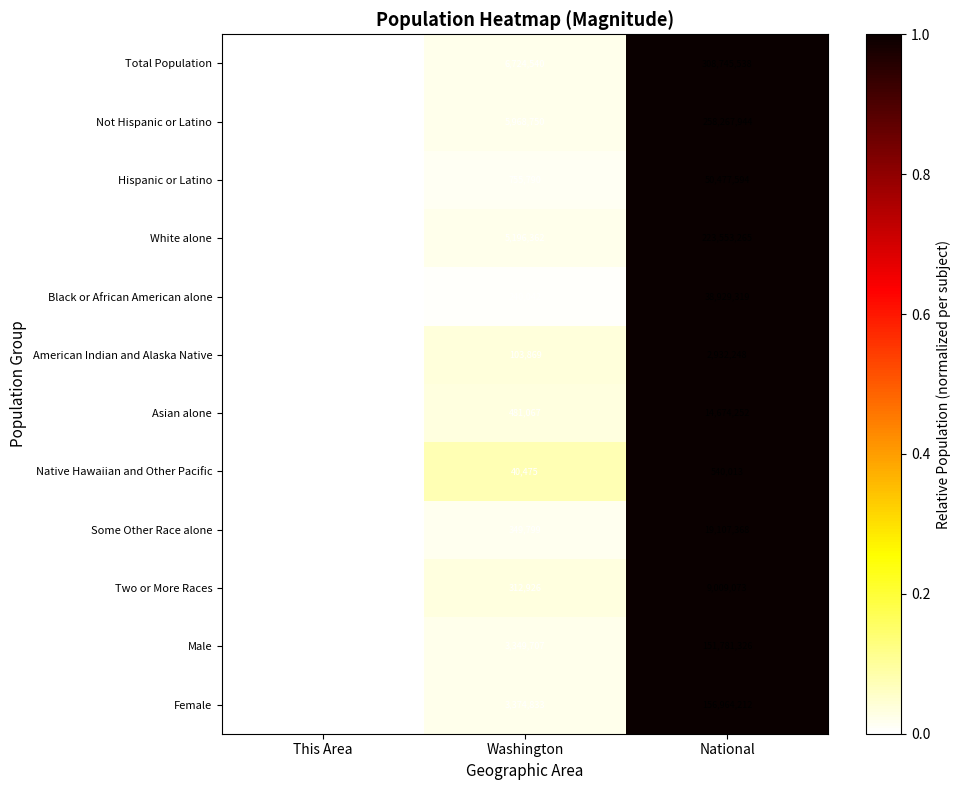

Which label corresponds to the smallest value in the chart?

This Area